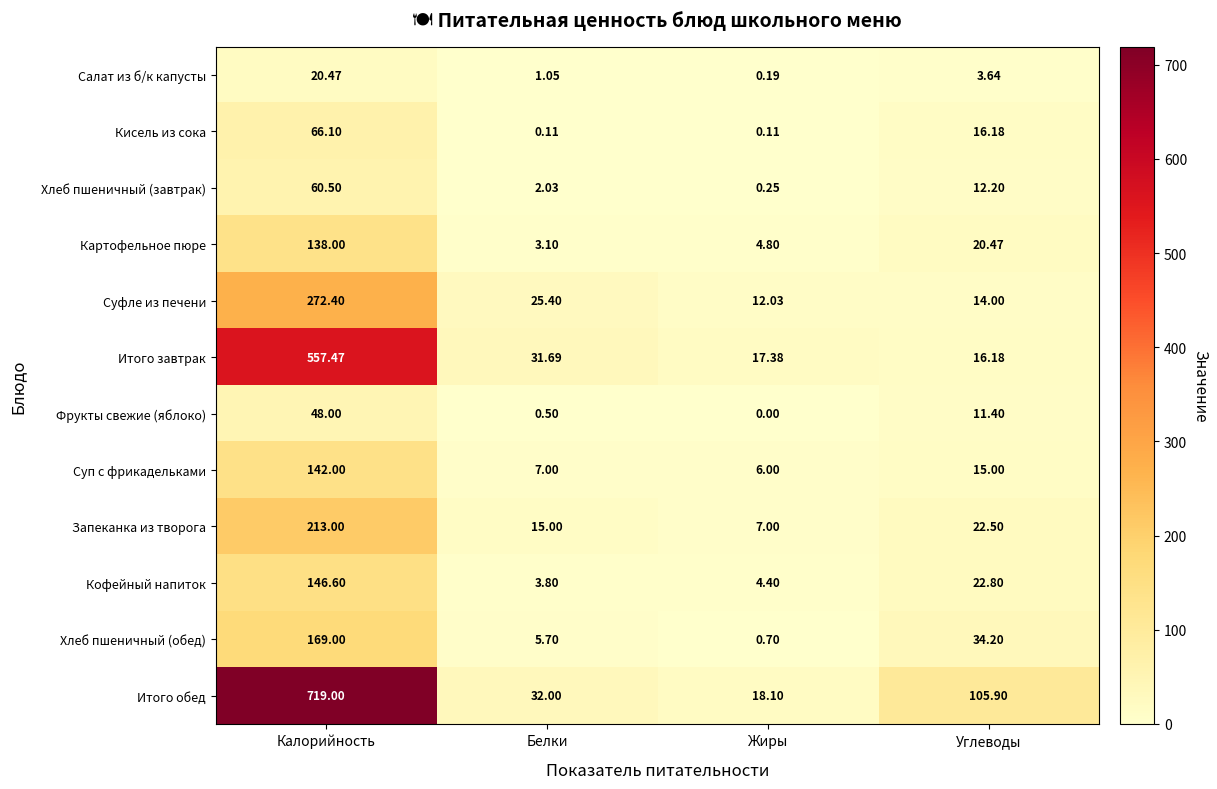

At which category does the chart reach its peak across all series?

Калорийность